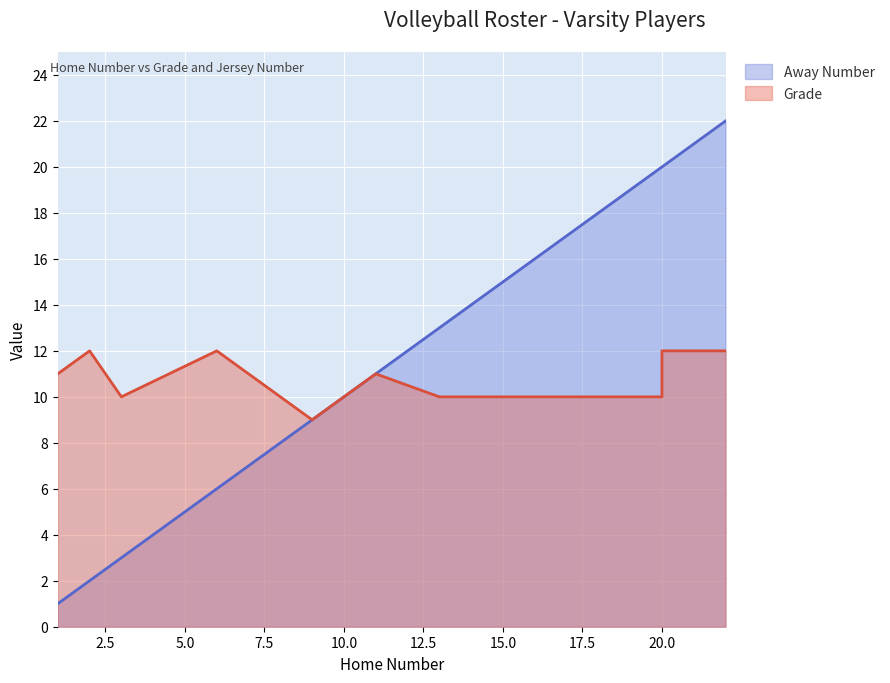

Reading left to right, what are all the values shown in this chart?

Grade: 1=11	2=12	3=10	6=12	9=9	10=10	11=11	13=10	15=10	20=10	20=12	22=12
Away Number: 1=1	2=2	3=3	6=6	9=9	10=10	11=11	13=13	15=15	20=20	20=20	22=22